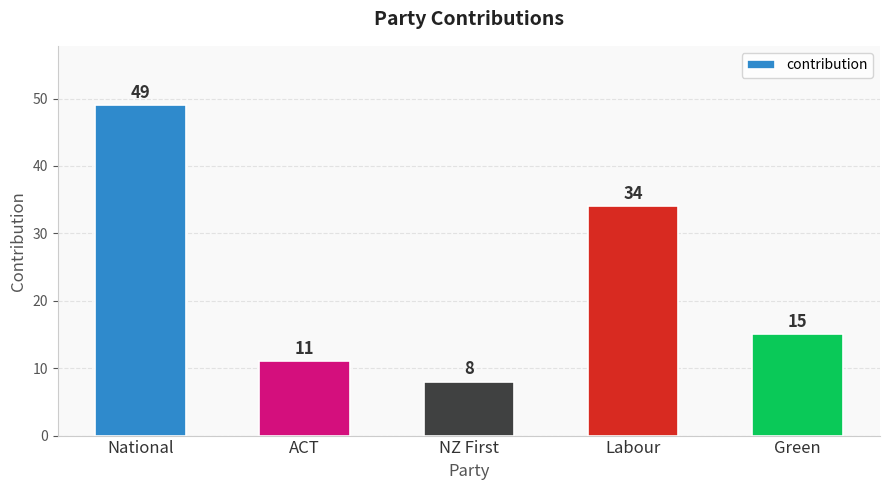

List the labels in order of value, smallest first.

NZ First, ACT, Green, Labour, National